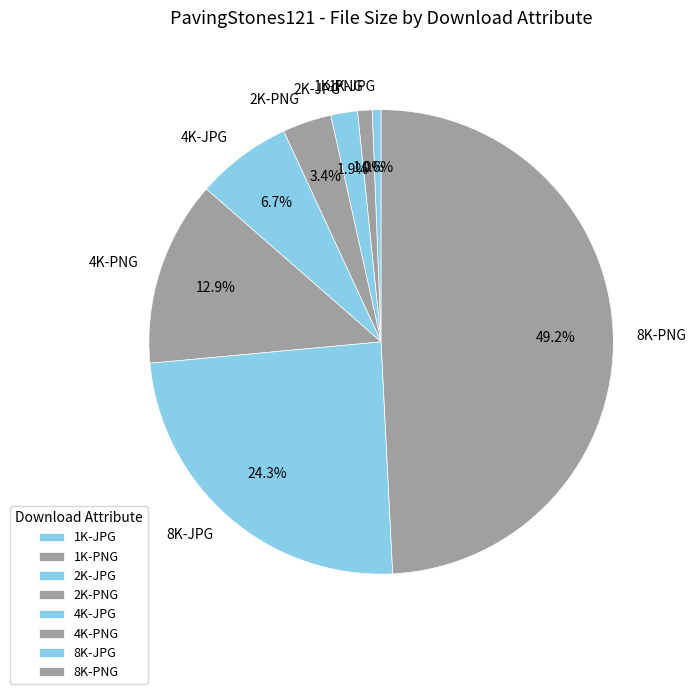

What is the largest slice in the pie chart?

8K-PNG